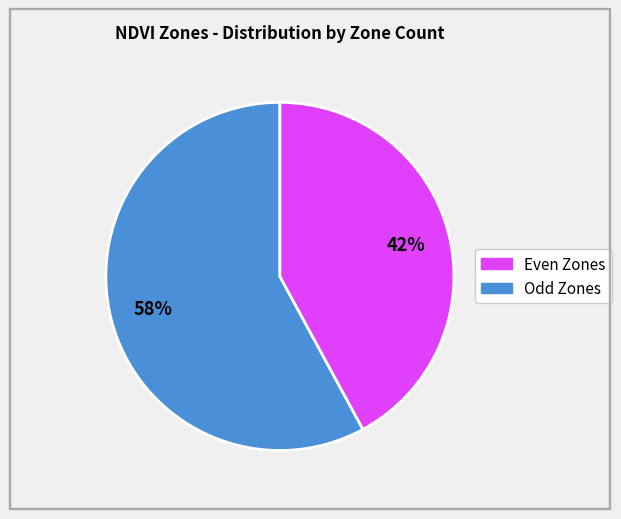

How many segments does this pie chart have?

2